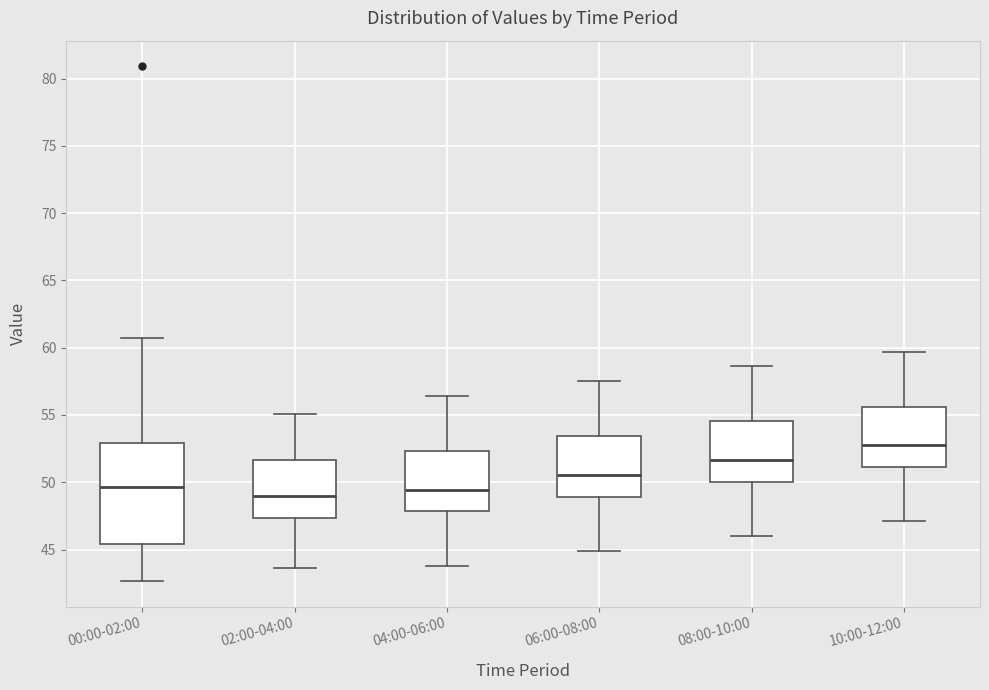

Comparing the boxes themselves (not the whiskers), which one is the tallest?

00:00-02:00